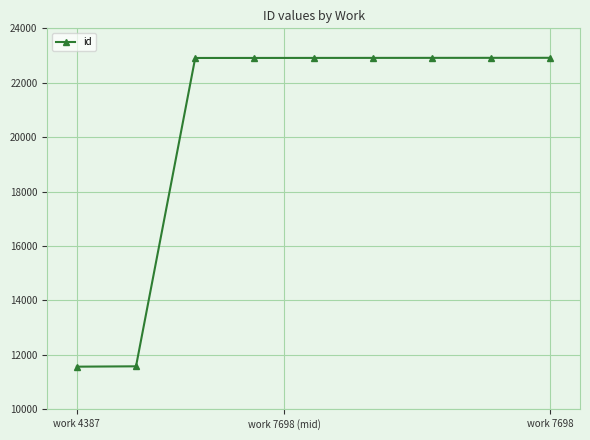

What is the difference between the maximum and minimum values?

11349